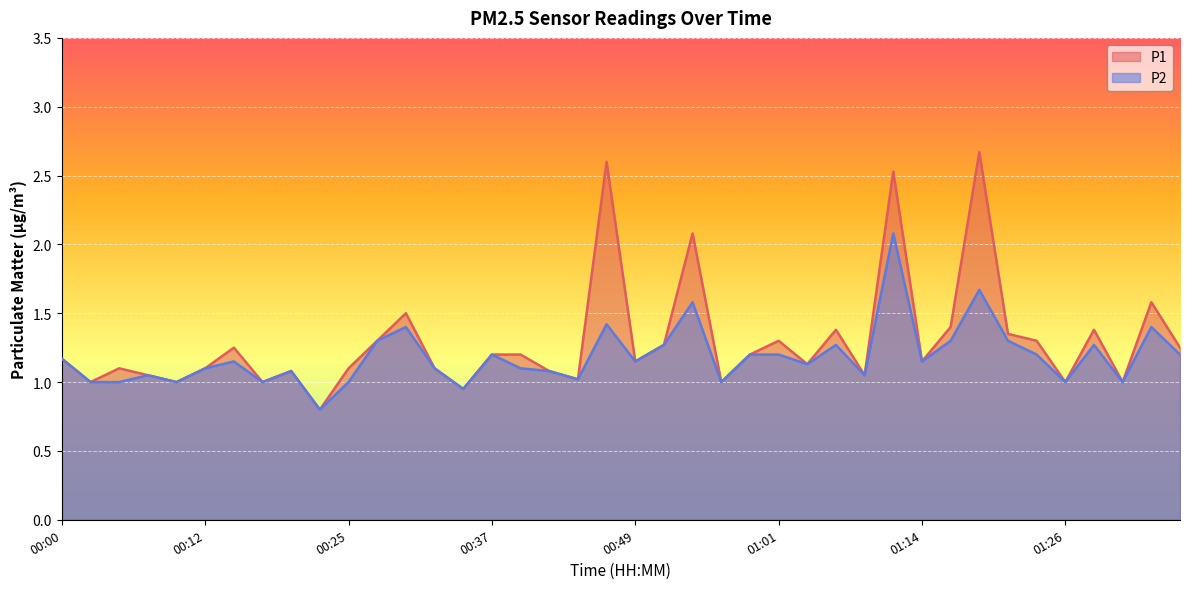

True or false: P1 and P2 intersect in this chart.

False